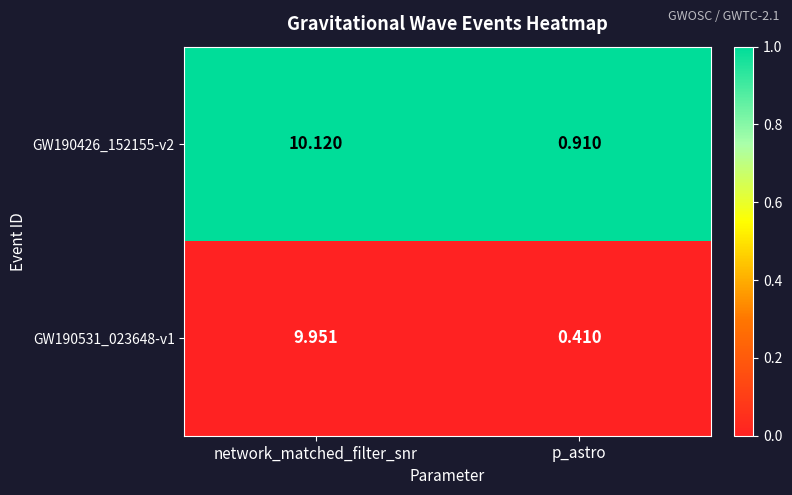

Which label corresponds to the largest value in the chart?

network_matched_filter_snr